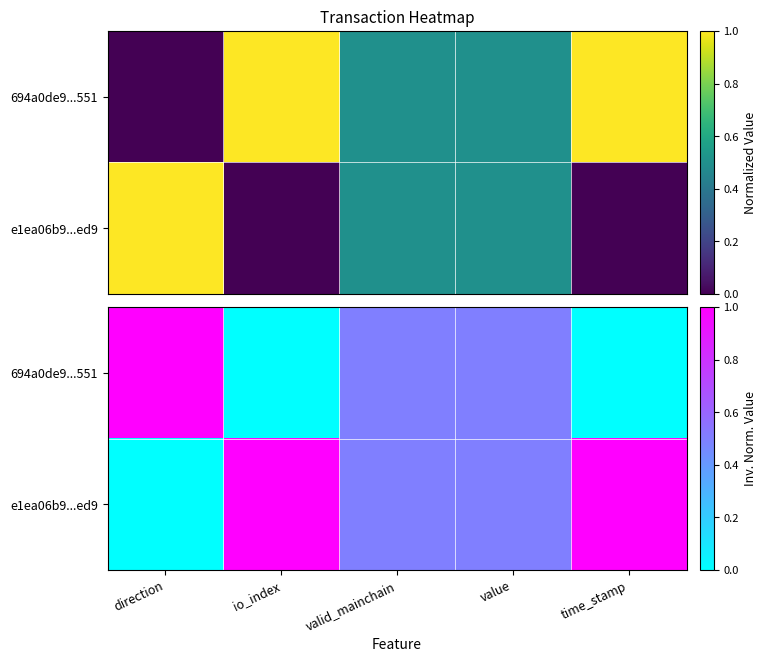

The 694a0de9...551 series shows 0.0 at time_stamp. True or false?

True